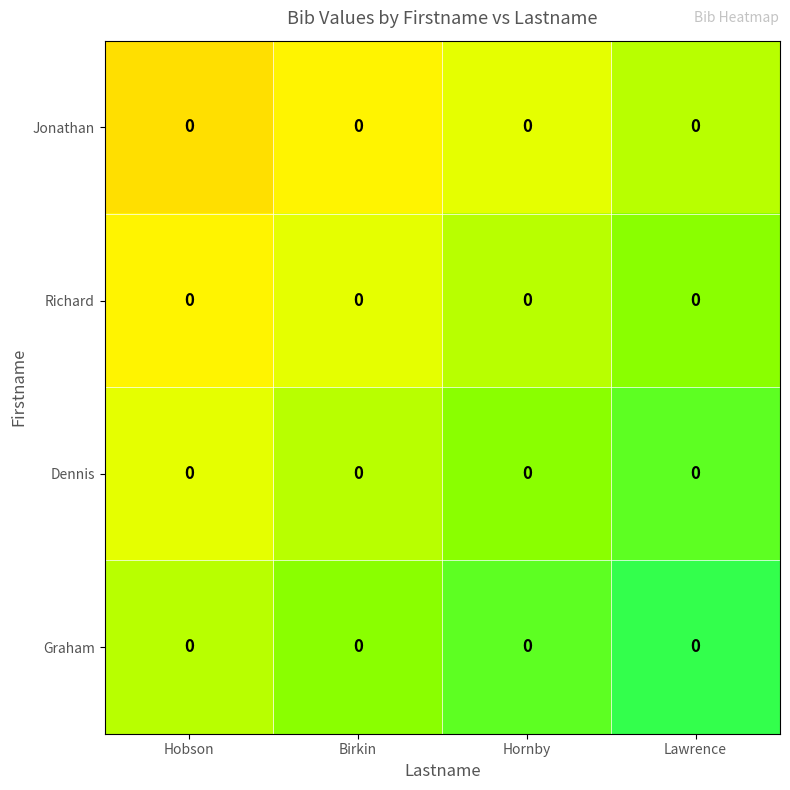

Reading right to left, extract all data points from this chart.

Jonathan: Lawrence=0.0	Hornby=0.0	Birkin=0.0	Hobson=0.0
Richard: Lawrence=0.0	Hornby=0.0	Birkin=0.0	Hobson=0.0
Dennis: Lawrence=0.0	Hornby=0.0	Birkin=0.0	Hobson=0.0
Graham: Lawrence=0.0	Hornby=0.0	Birkin=0.0	Hobson=0.0